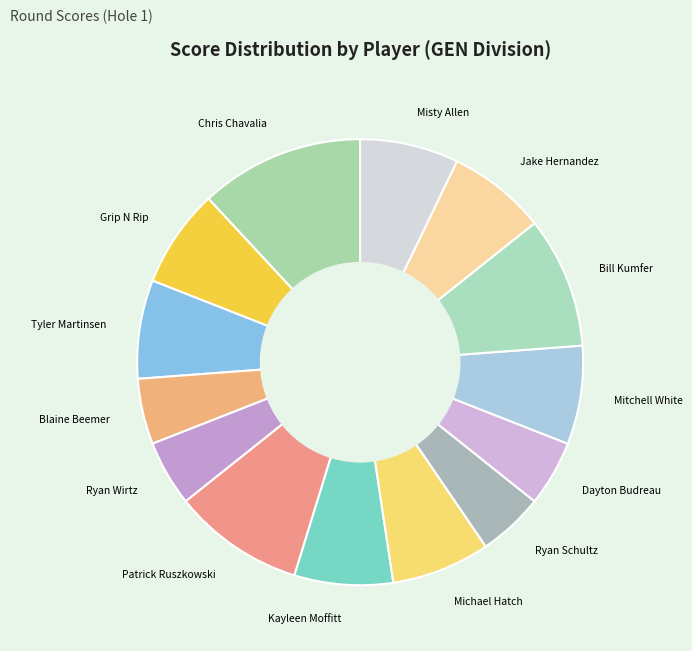

What is the ratio of the value at Dayton Budreau to the value at Kayleen Moffitt?

0.7